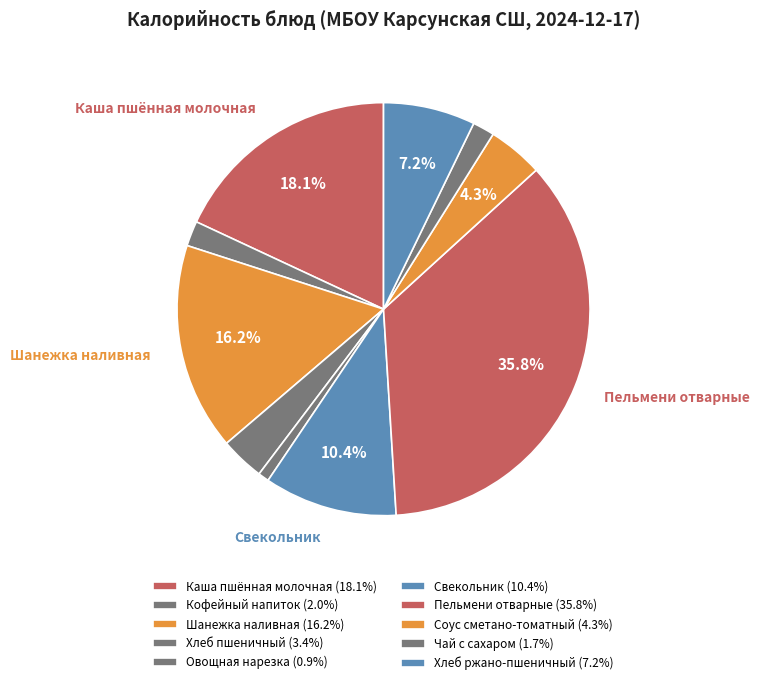

Is it true that Кофейный напиток is 2% of the pie?

True